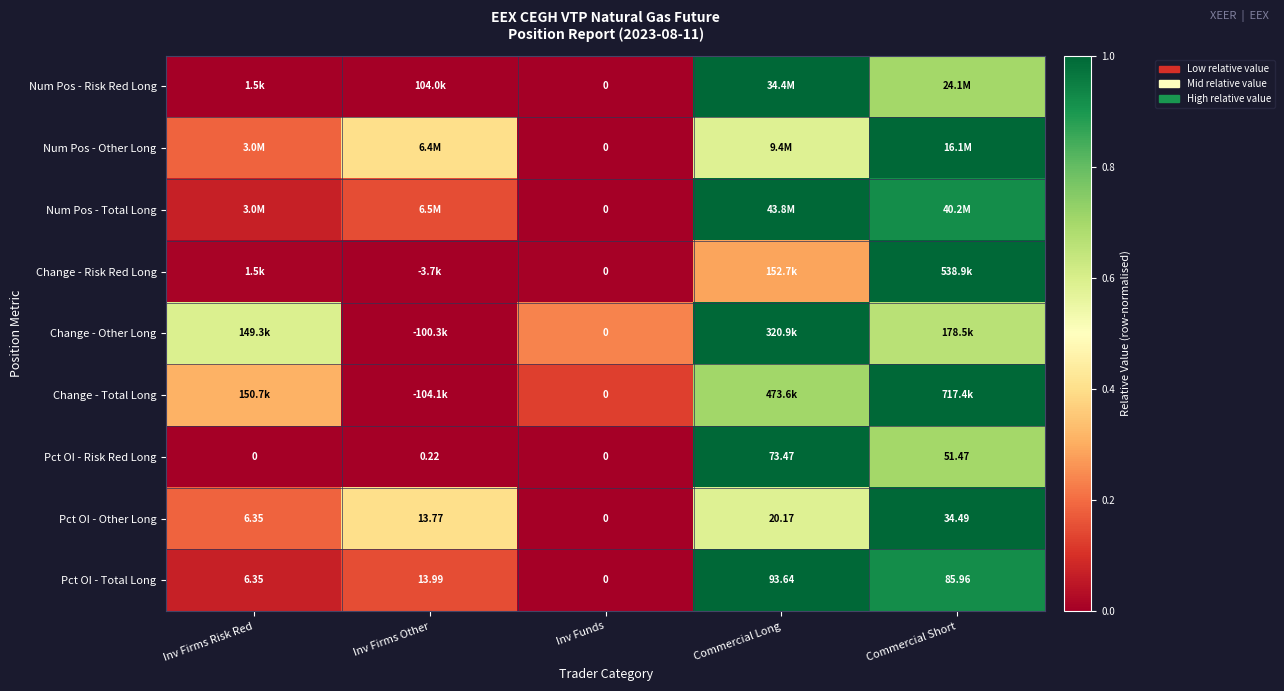

Where is Pct OI - Total Long nearest to the value 46?

Inv Firms Other